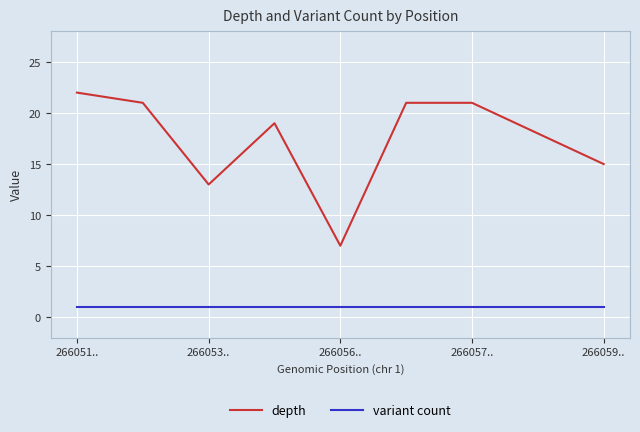

Which series has the largest total across all categories?

depth